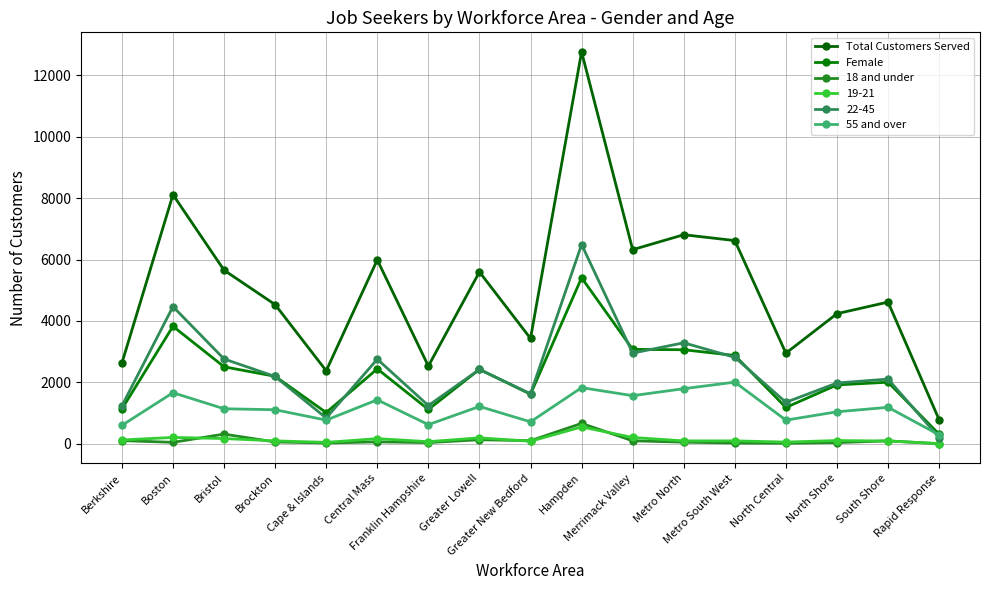

At which label does Total Customers Served first exceed 4614?

Boston